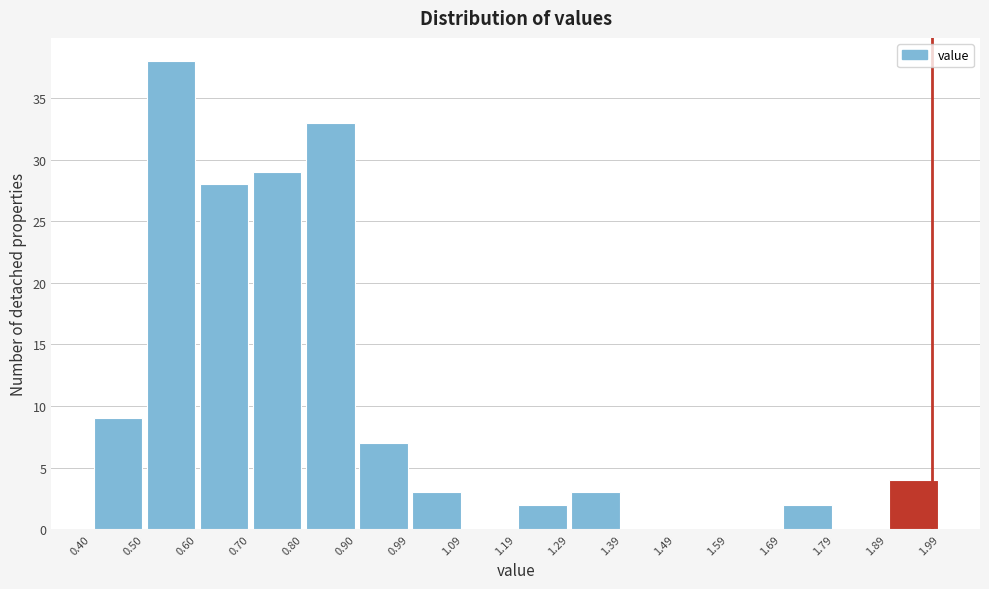

What is the height of the bar covering 0.60 to 0.70 on the x-axis? The values are not printed on the chart, so give them approximately, as read against the axis.

28